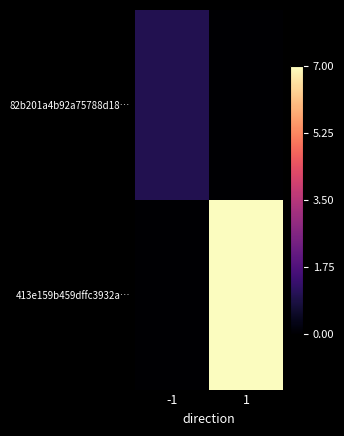

Rank the series at 1 from highest to lowest value.

413e159b459dffc3932a…, 82b201a4b92a75788d18…